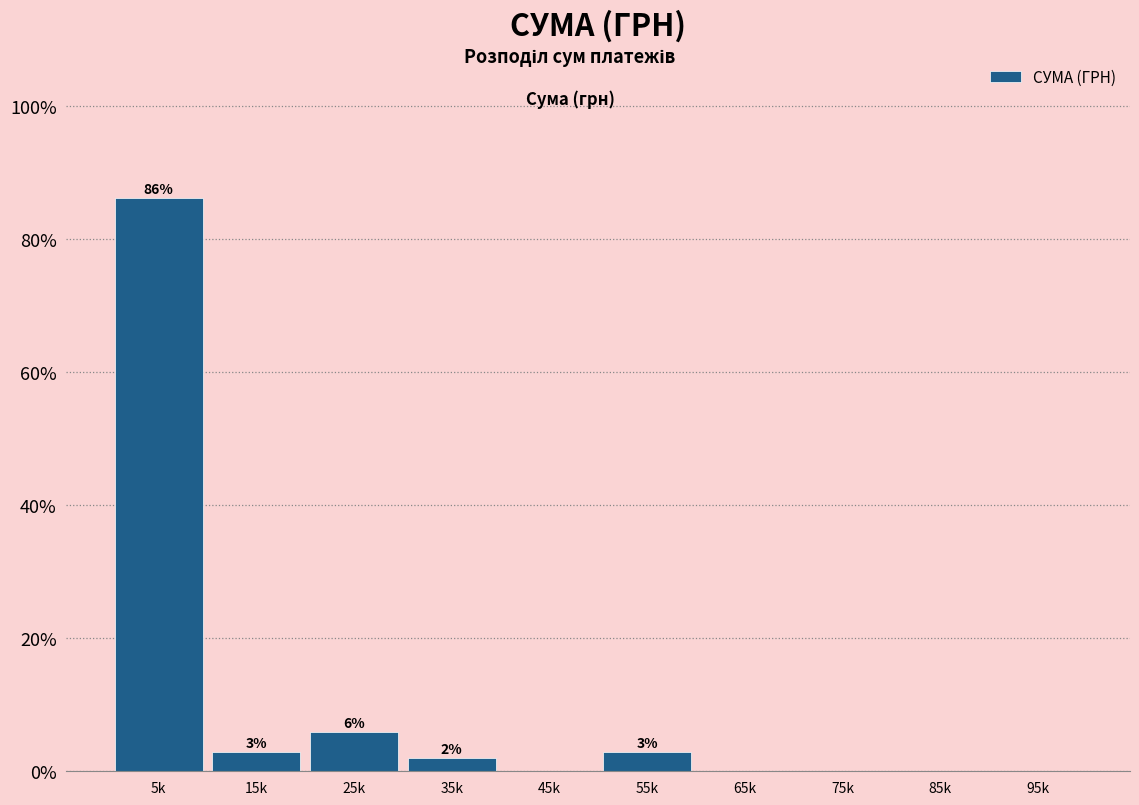

The chart shows a value of 28.9 at 75k. True or false?

False